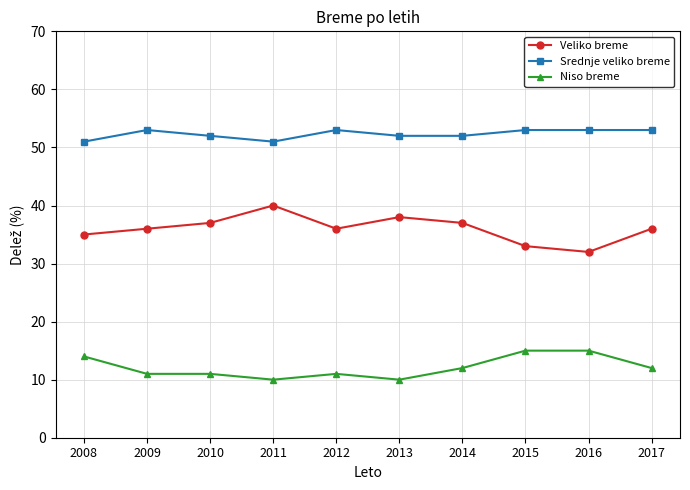

List the series in order of their peak value, lowest first.

Niso breme, Veliko breme, Srednje veliko breme